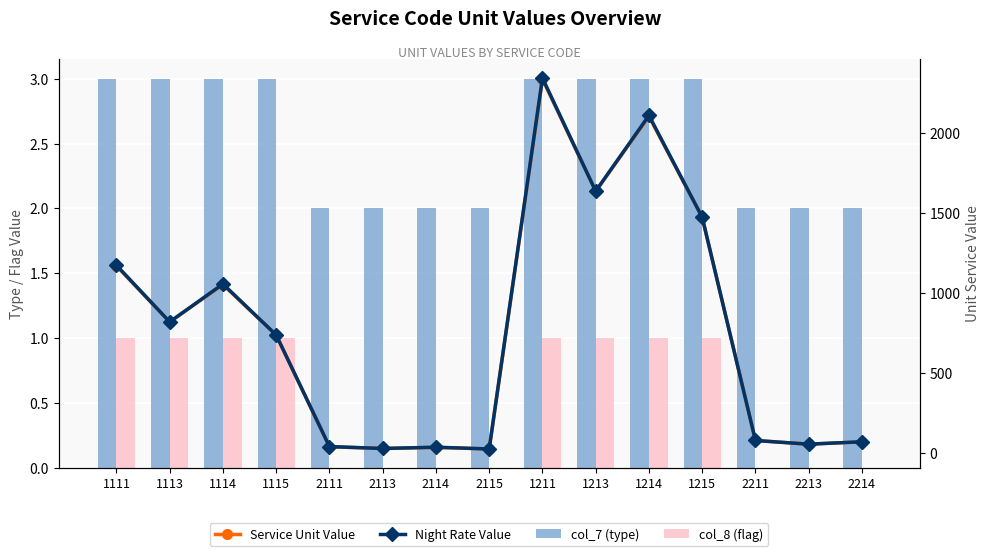

What is the sum of all col_8 (flag) values?

8